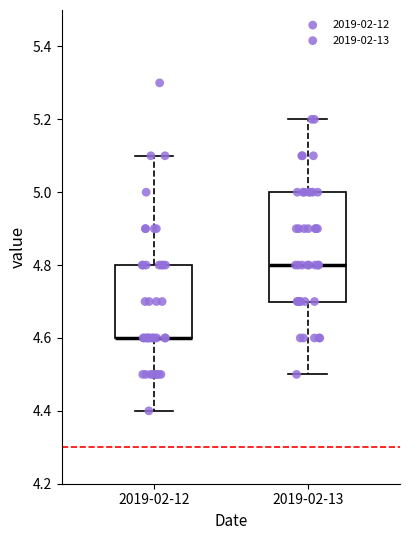

Reading left to right, transcribe this box plot: for each box, give where its median line is, the range the box spans, and where its two whiskers end, as read against the y-axis. The values are not printed on the chart, so give them approximately, as read against the axis.

2019-02-12: median 4.6 (drawn on the box's lower edge), box 4.6 to 4.8, whiskers 4.4 to 5.1
2019-02-13: median 4.8, box 4.7 to 5.0, whiskers 4.5 to 5.2